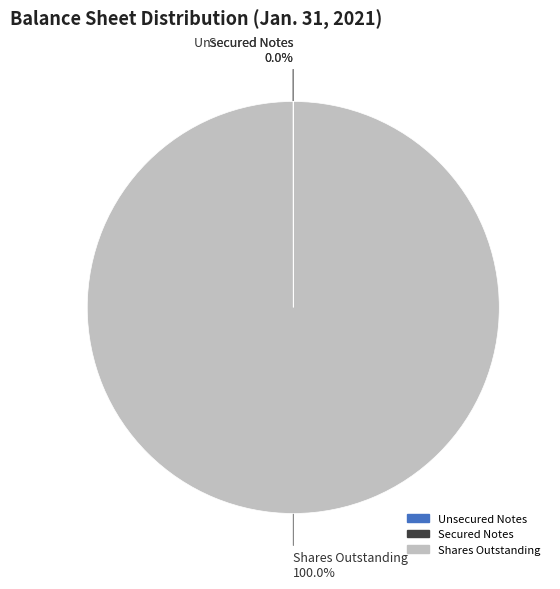

Is there a majority slice in this chart?

Yes